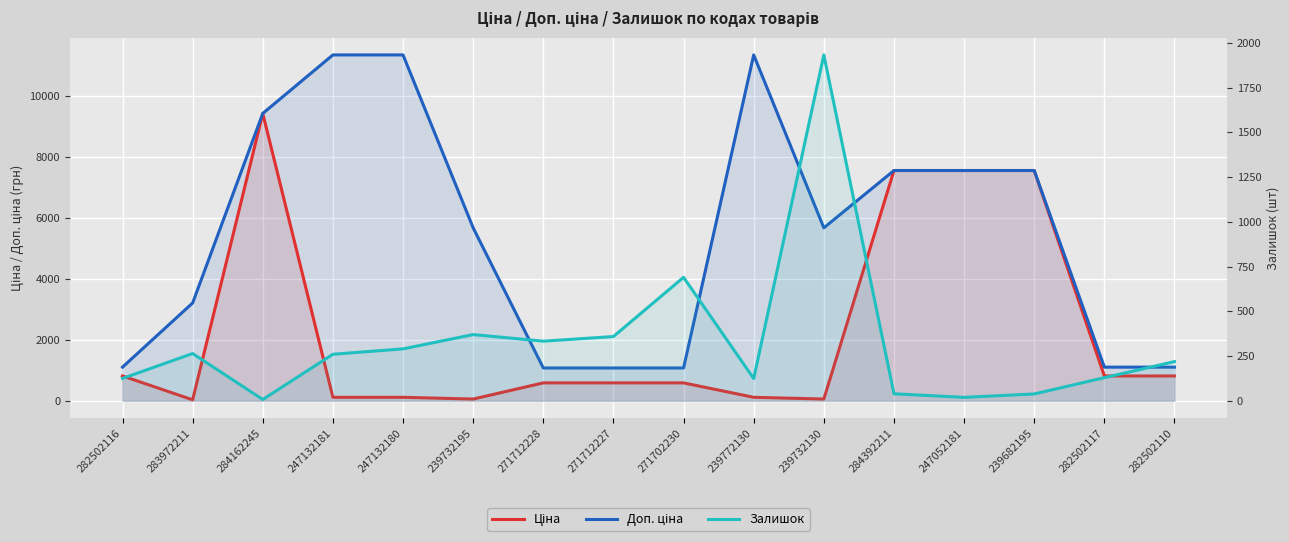

Between 239732195 and 239772130, which is larger?

239772130